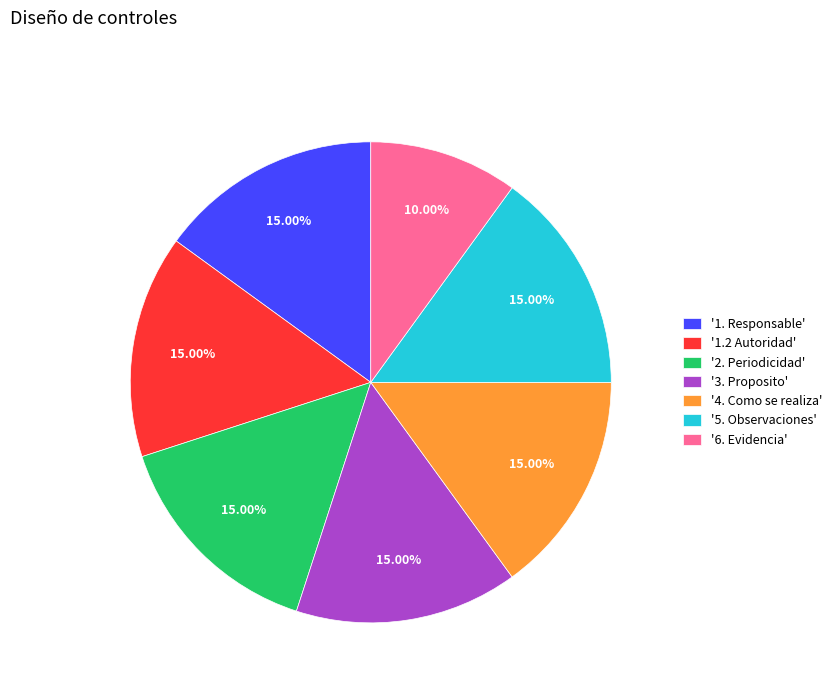

Is there any slice that represents more than half of the pie?

No